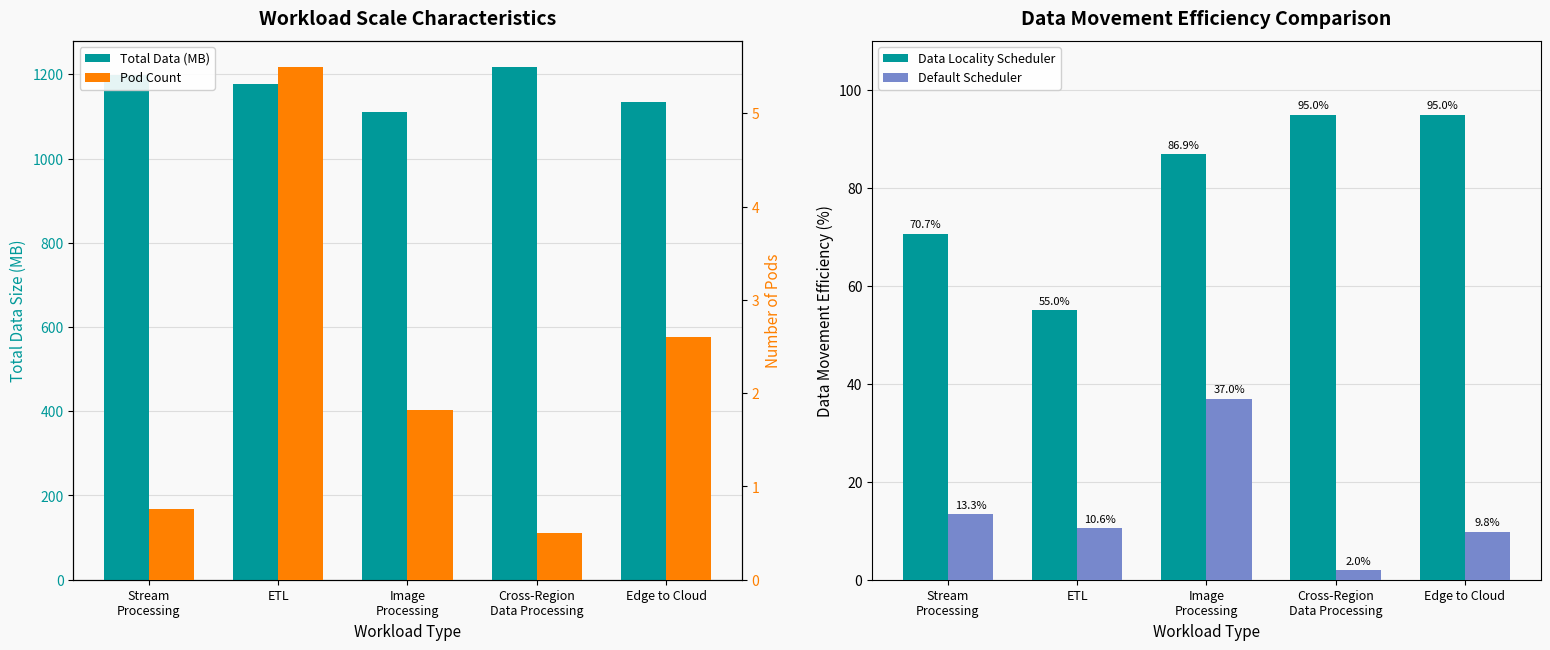

Reading left to right, extract all data points from this chart.

Total Data (MB): 1198.0	1176.0	1111.0	1218.0	1134.0
Data Locality Scheduler: 70.7	55.0	86.9	95.0	95.0
Default Scheduler: 13.3	10.6	37.0	2.0	9.8
Pod Count: 0.8	5.5	1.8	0.5	2.6